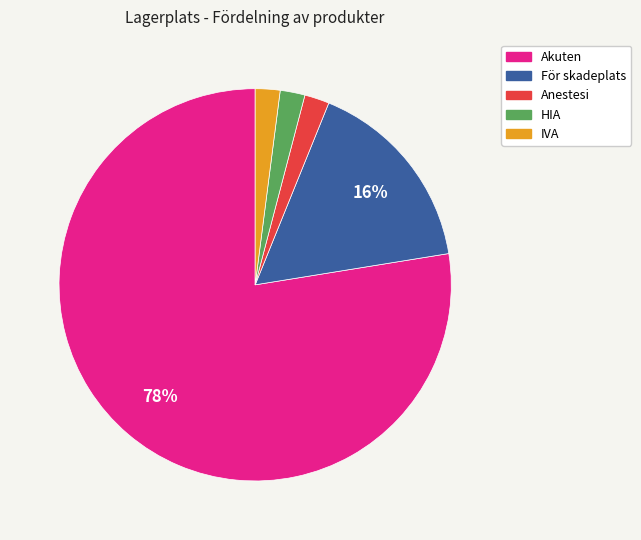

True or false: Akuten accounts for 92% of the total.

False